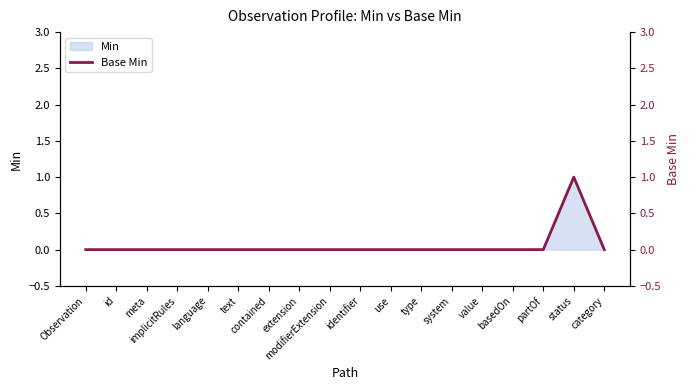

How many points are higher than both their immediate neighbors (excluding endpoints)?

1